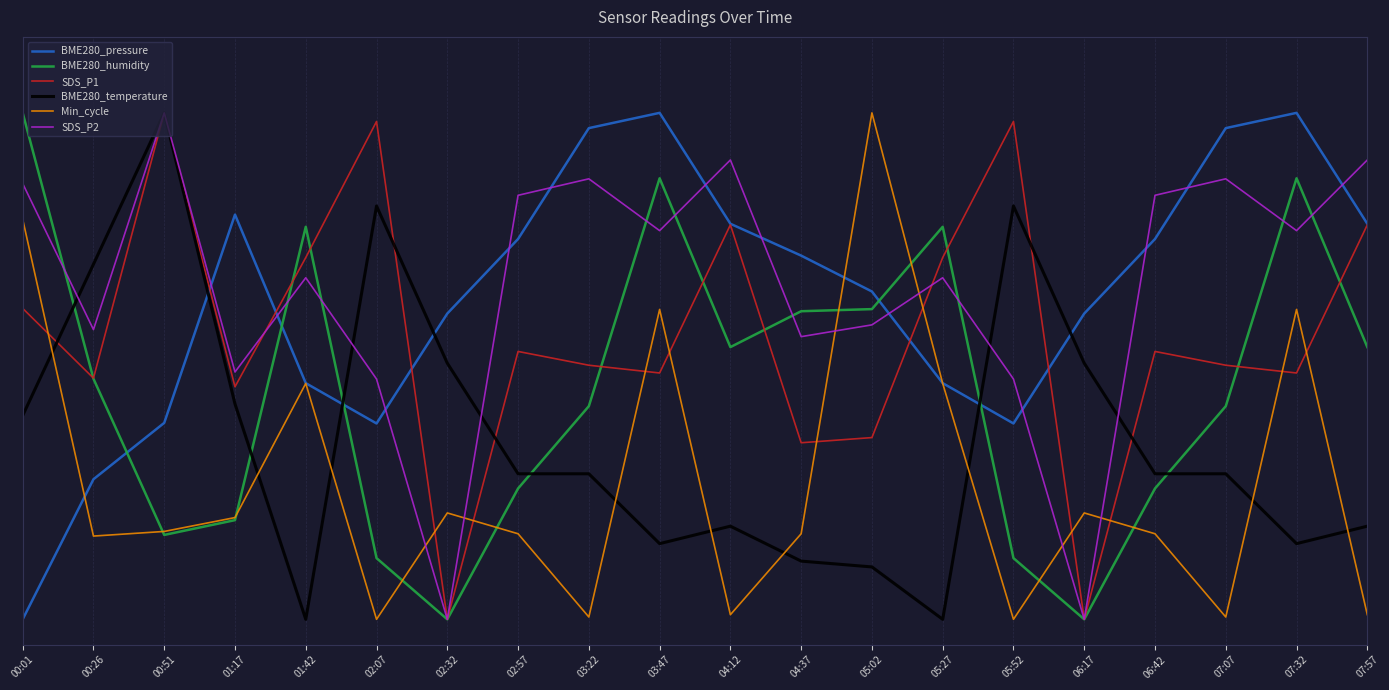

What is the value of the BME280_temperature point at the 3rd from the left?

1.0